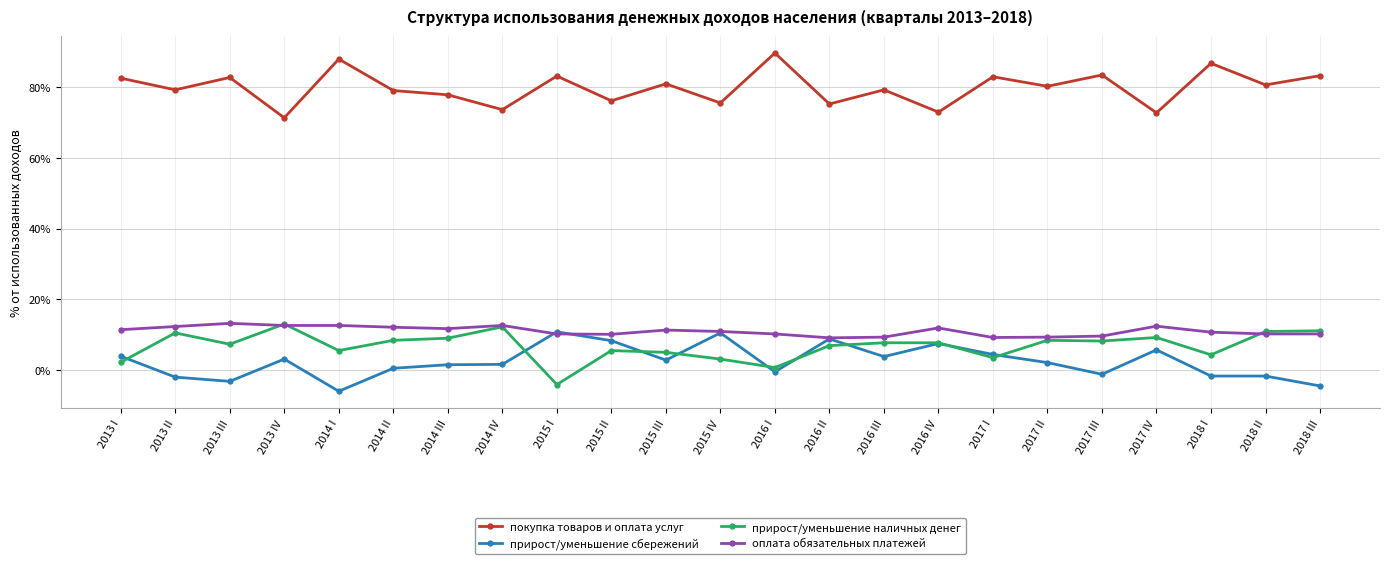

What position from the right is 2018 I?

3